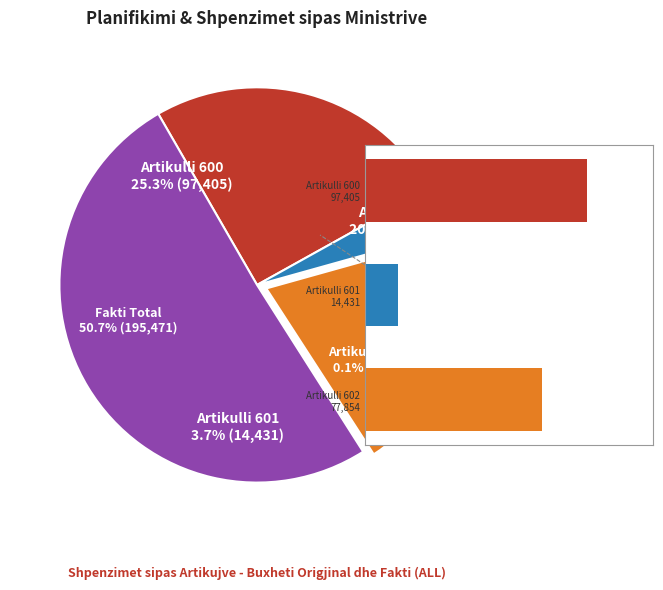

Does any single category account for the majority?

Yes